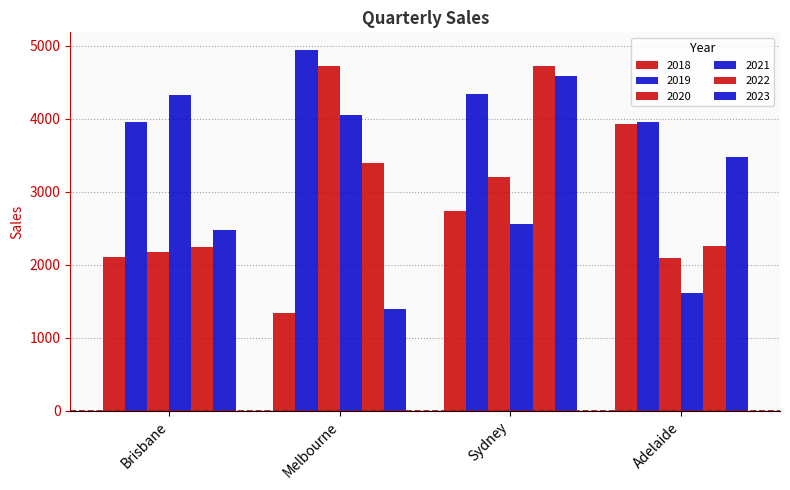

How many distinct data groups are displayed?

6